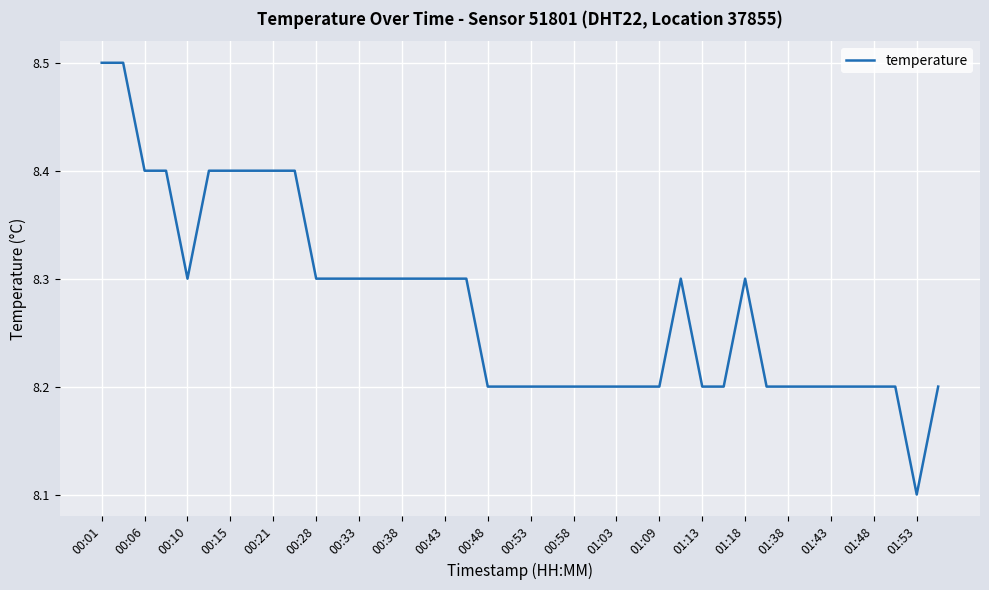

What is the maximum value shown in the chart?

8.5